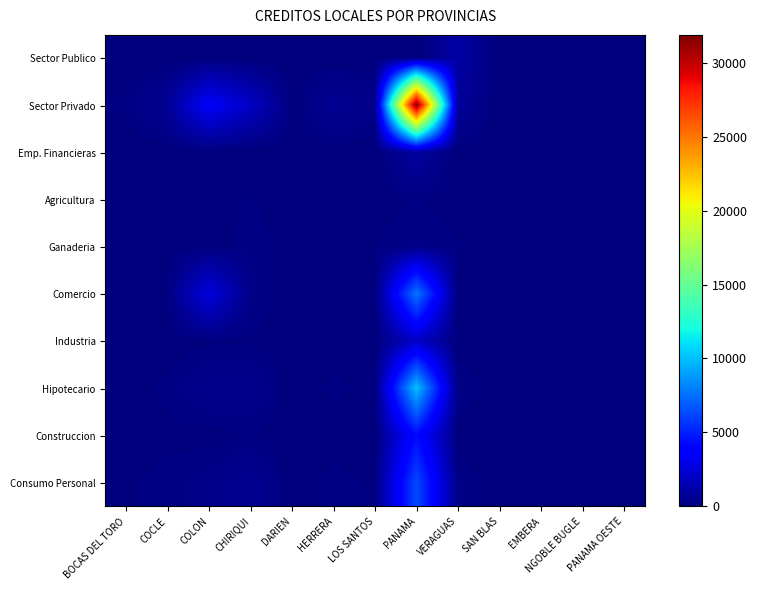

Between BOCAS DEL TORO and COLON, which series saw the biggest shift?

Sector Privado